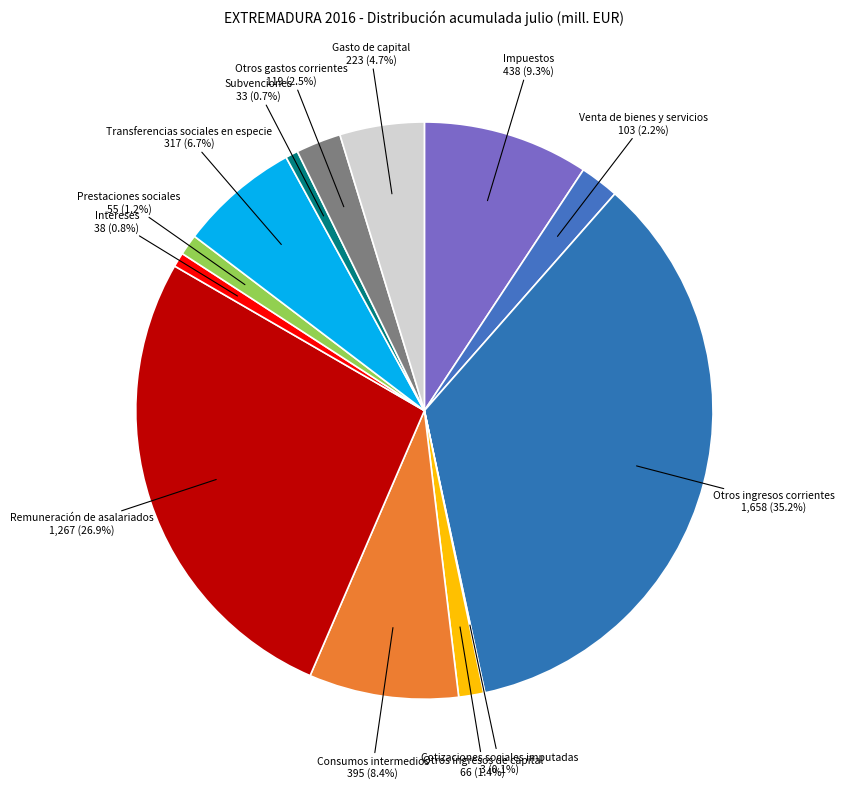

What is the ratio of the value at Venta de bienes y servicios to the value at Transferencias sociales en especie?

0.3